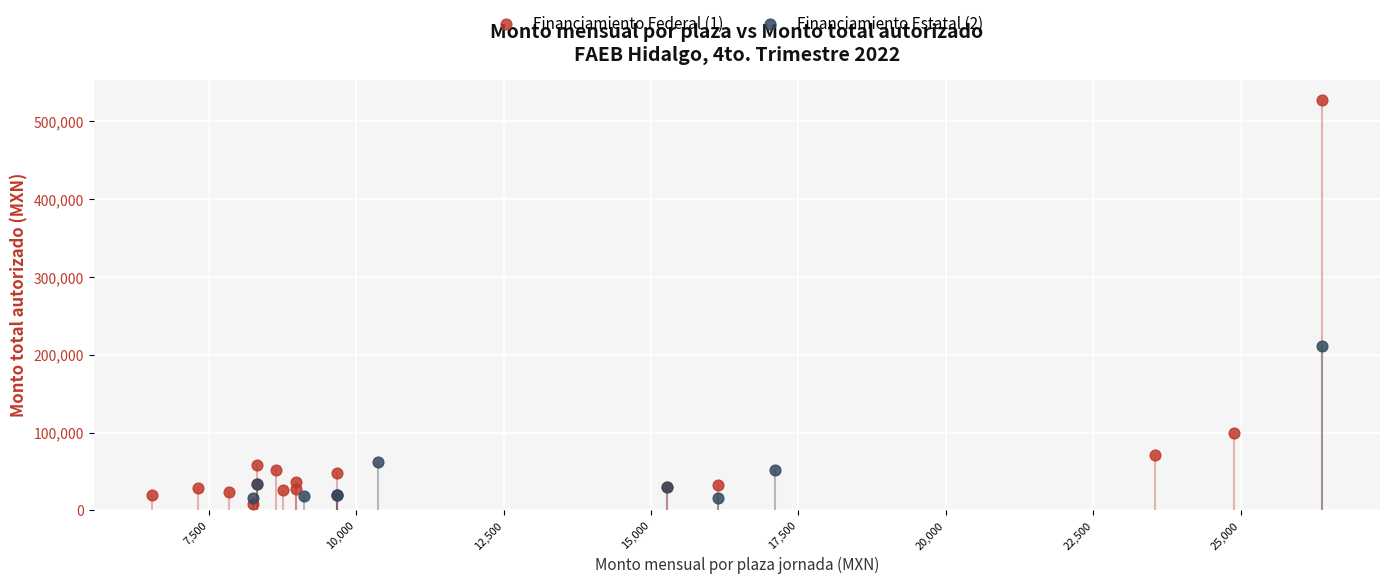

Which series contains the highest Y value?

Financiamiento Federal (1)